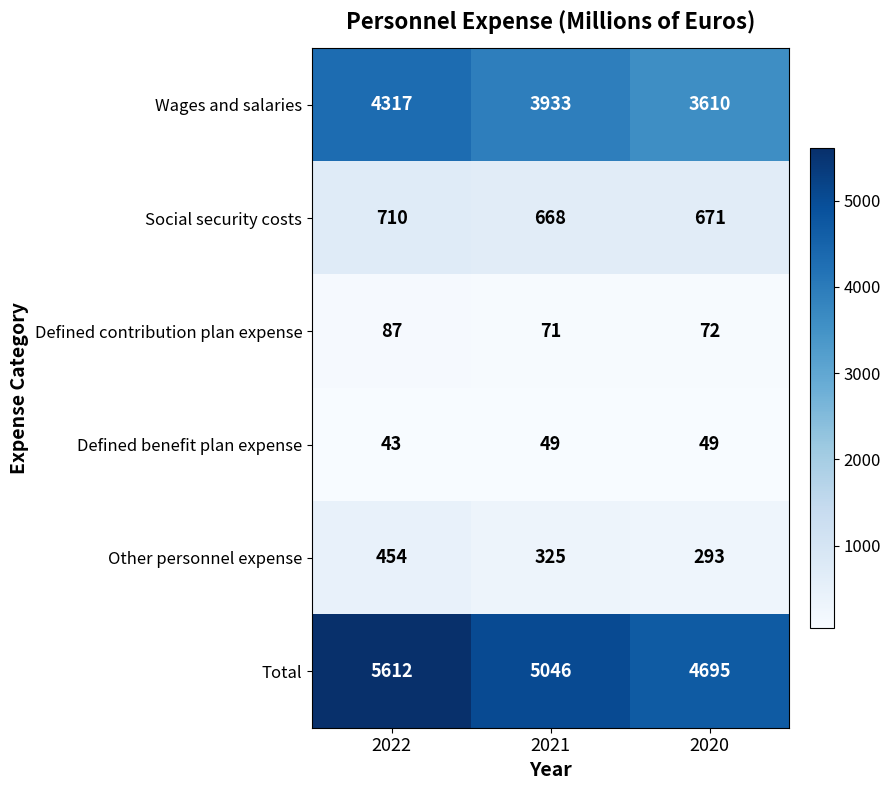

Which label corresponds to the largest value in the chart?

2022